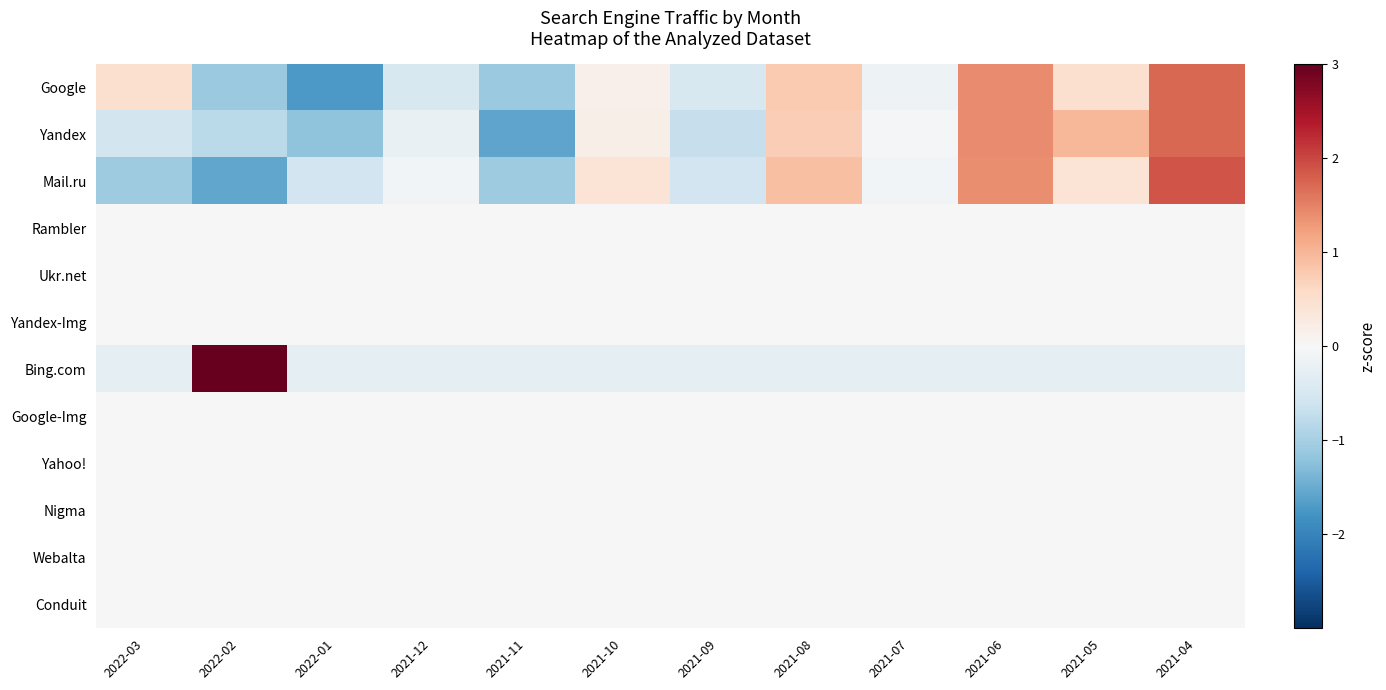

How many distinct data groups are displayed?

12